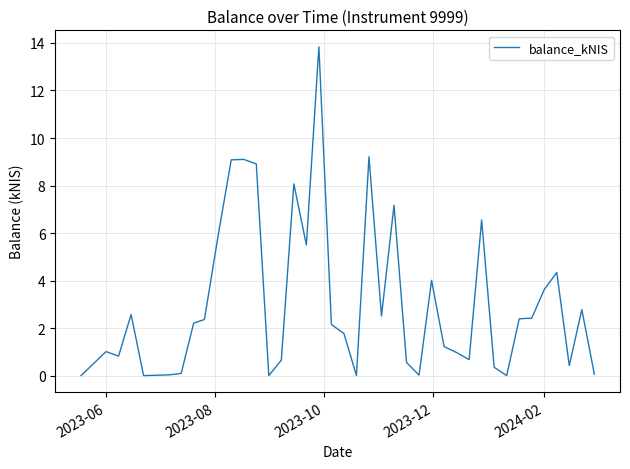

What is the maximum value shown in the chart?

13.8